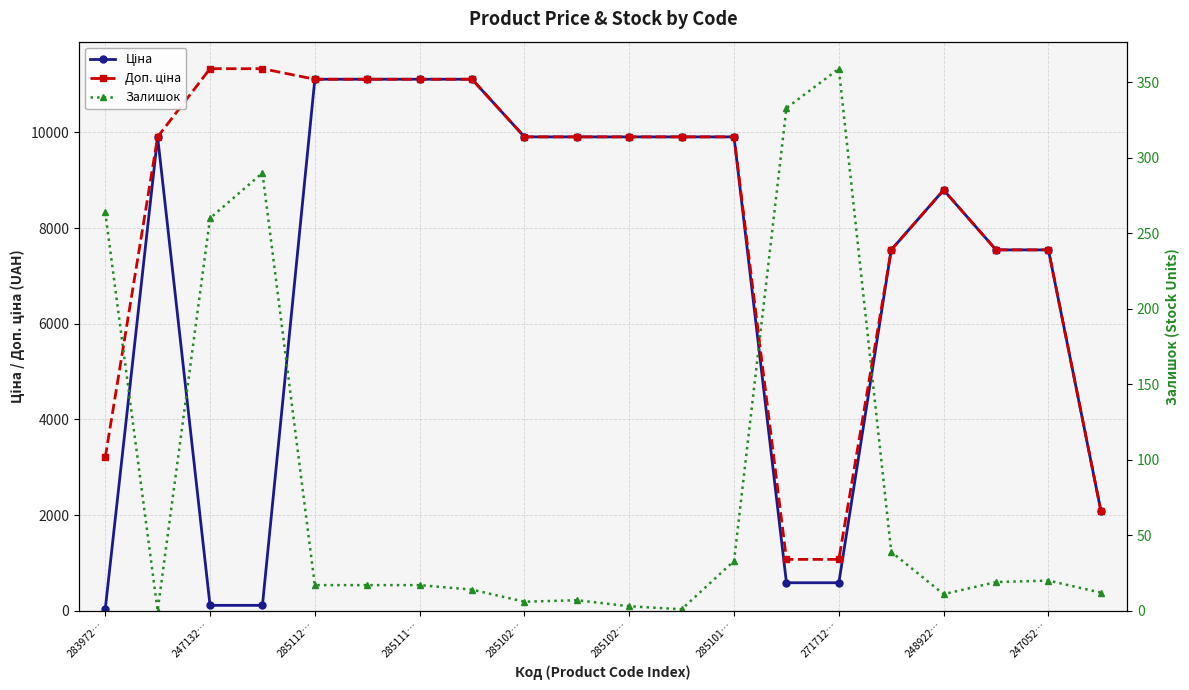

At which label does Доп. ціна first exceed 9908?

247132…